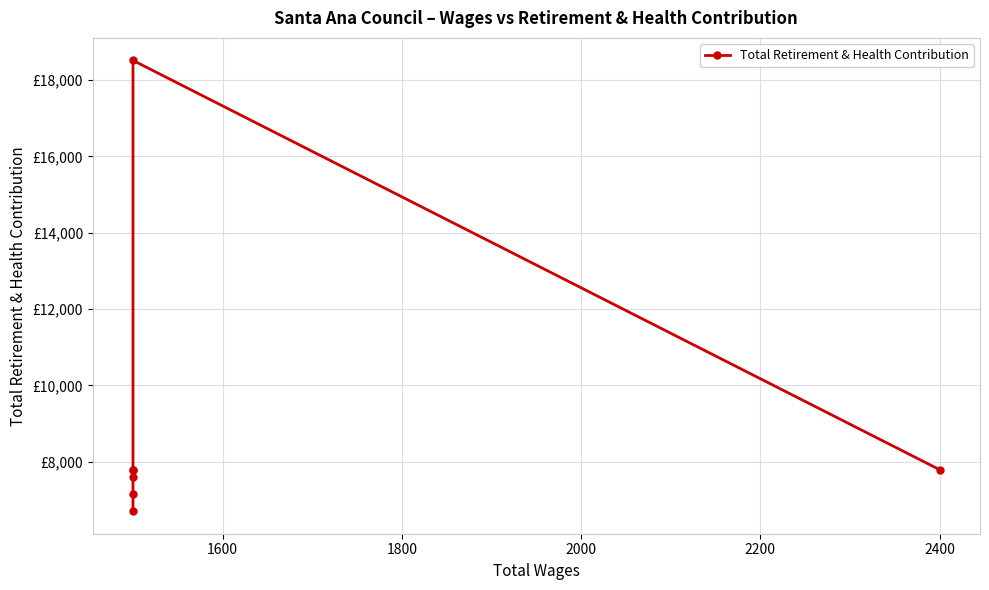

The value at 2400 is 4049. True or false?

False